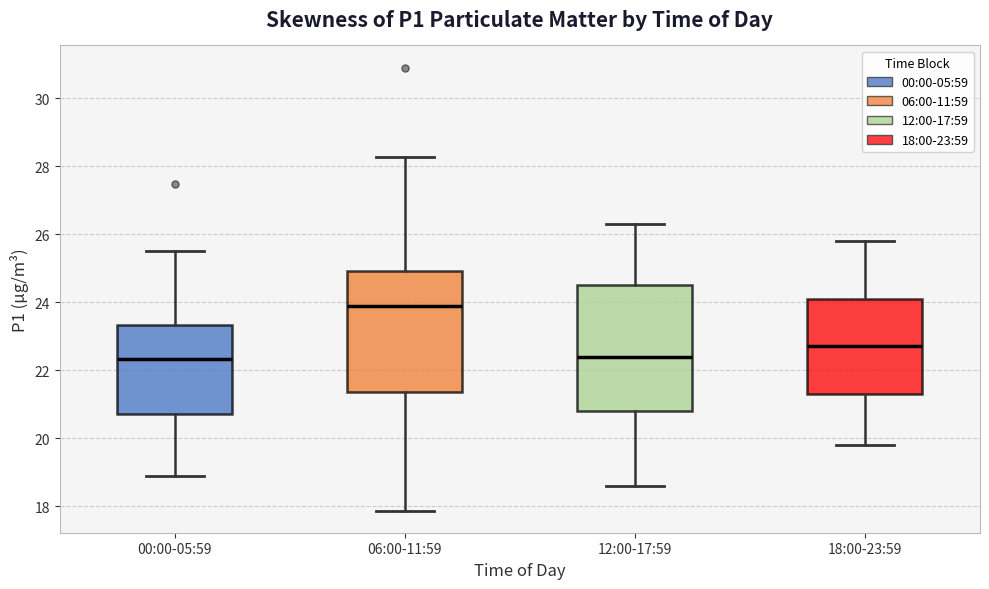

Reading left to right, read every box against the y-axis: the position of its median line, the range the box covers, and the ends of its whiskers. The values are not printed on the chart, so give them approximately, as read against the axis.

00:00-05:59: median 22.4, box 20.8 to 23.4, whiskers 19.0 to 25.6
06:00-11:59: median 24.0, box 21.4 to 25.0, whiskers 17.8 to 28.2
12:00-17:59: median 22.4, box 20.8 to 24.6, whiskers 18.6 to 26.4
18:00-23:59: median 22.8, box 21.4 to 24.2, whiskers 19.8 to 25.8